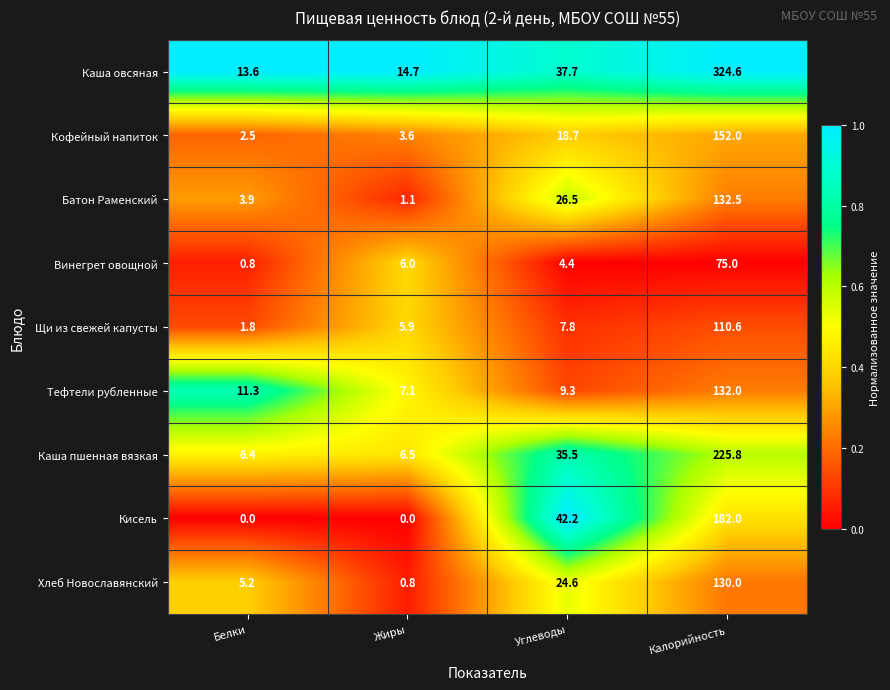

How many distinct data groups are displayed?

9